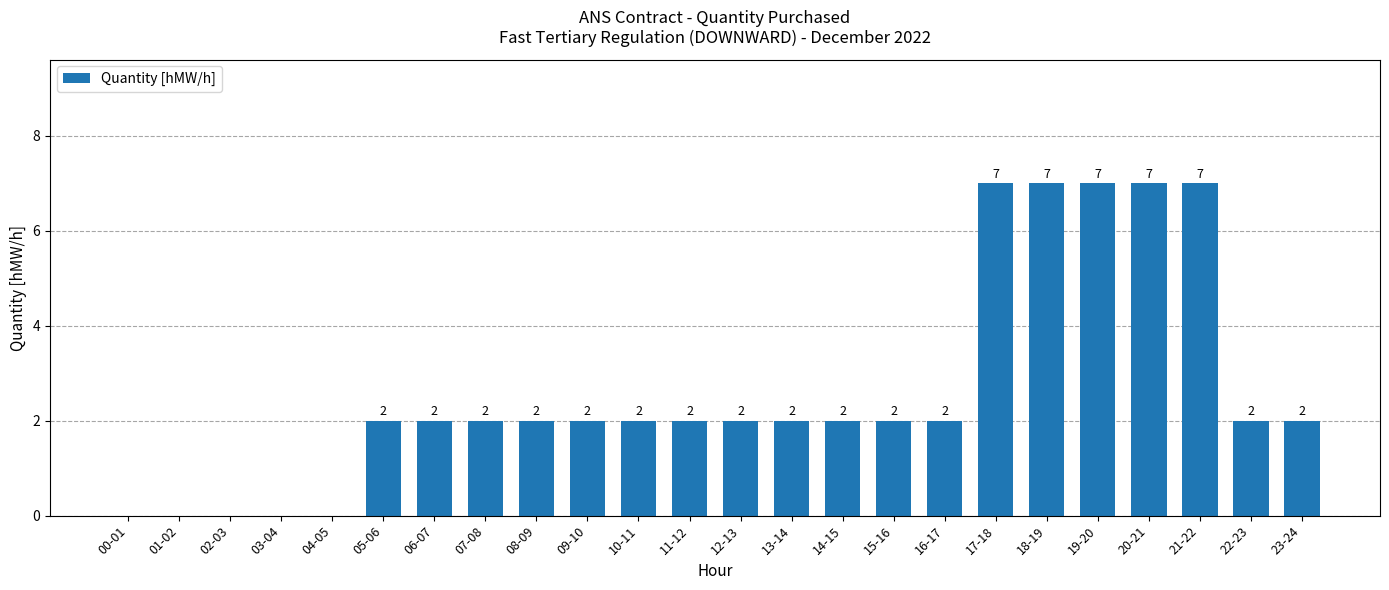

Is it true that the value at 09-10 is 2?

True